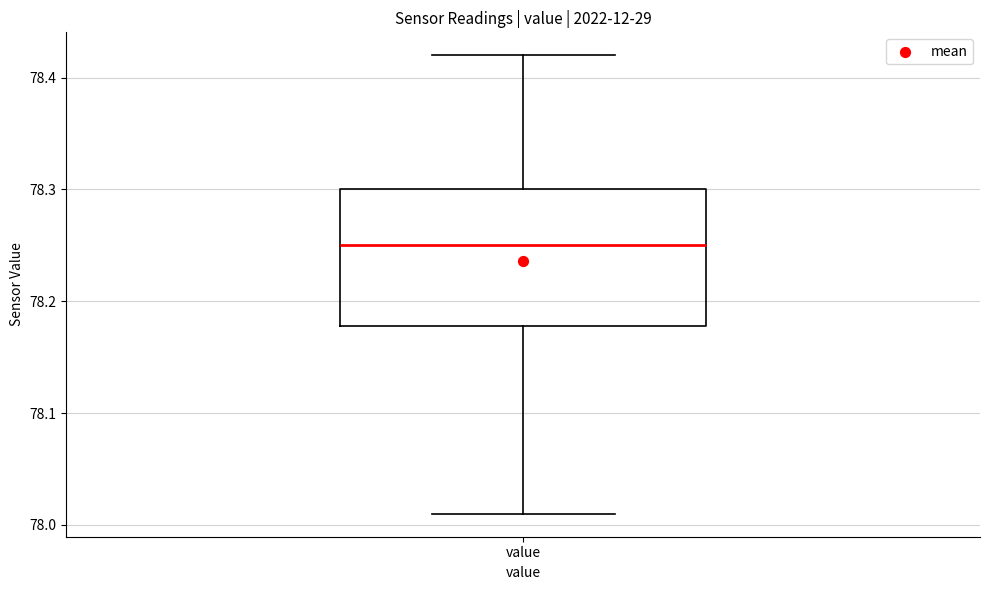

Where does the upper whisker of the box for value end on the y-axis? The values are not printed on the chart, so give them approximately, as read against the axis.

78.42